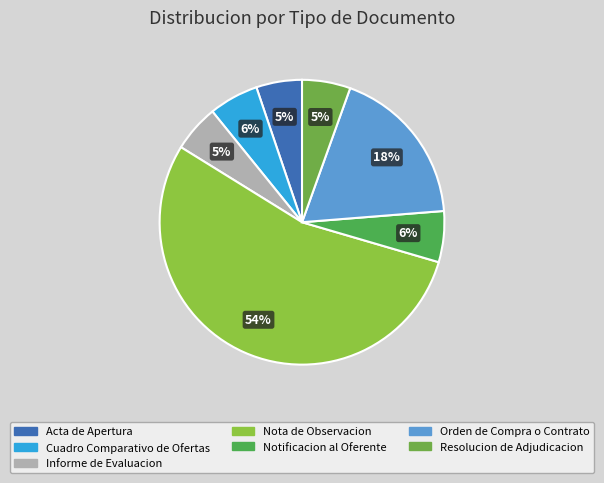

Rank the categories by value from highest to lowest.

Nota de Observacion, Orden de Compra o Contrato, Notificacion al Oferente, Cuadro Comparativo de Ofertas, Resolucion de Adjudicacion, Informe de Evaluacion, Acta de Apertura